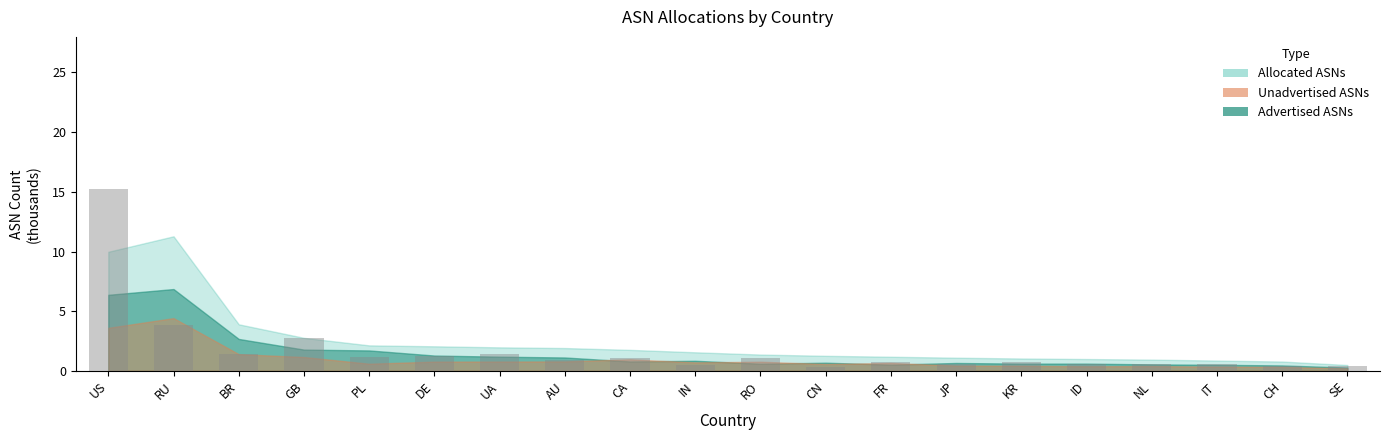

Which has a higher value, GB or CN?

GB